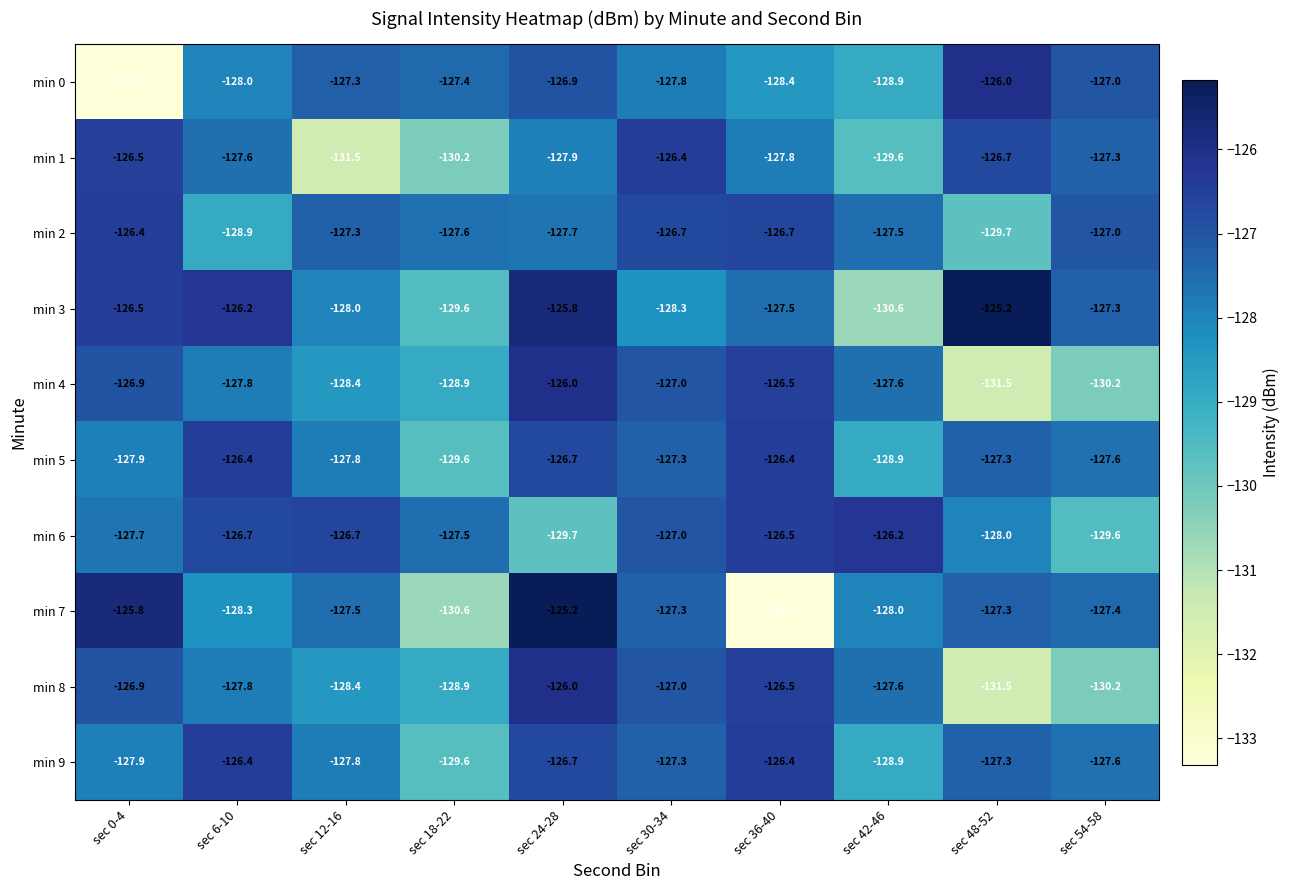

What is the difference between the maximum and minimum values in the min 5 series?

3.2